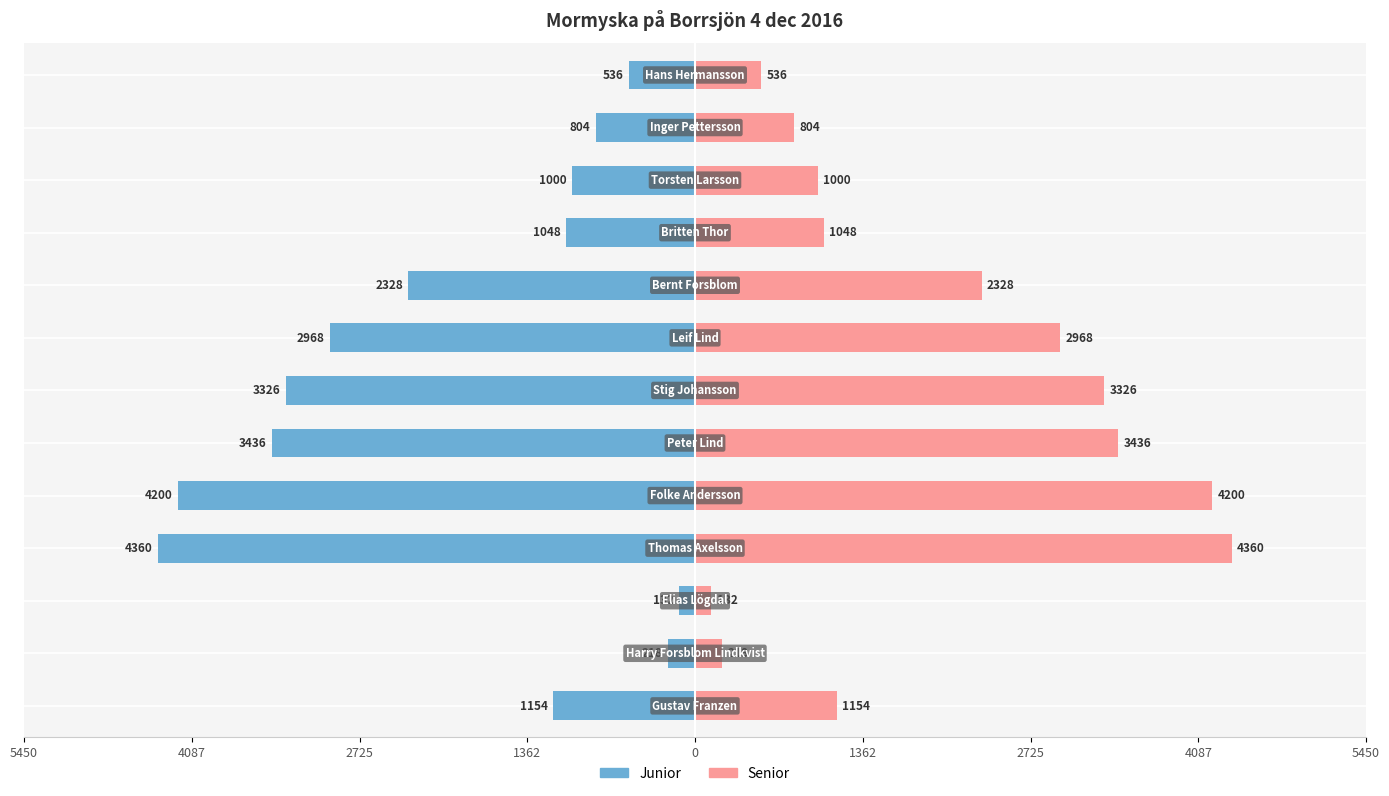

Which series changed the most between 11 and 12?

Junior / Senior (left)